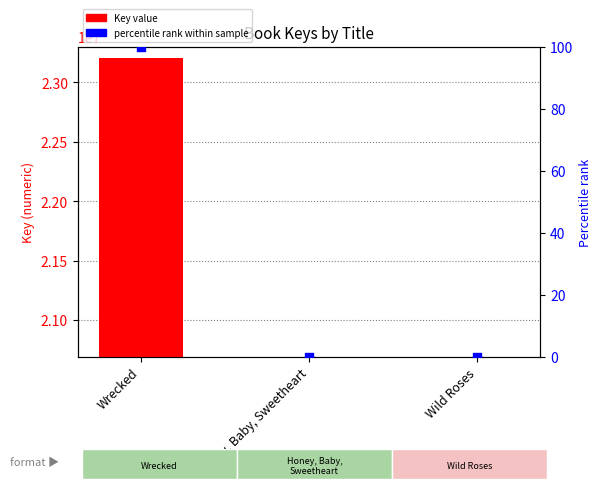

What is the total value across all series at Wrecked?

23200345.0